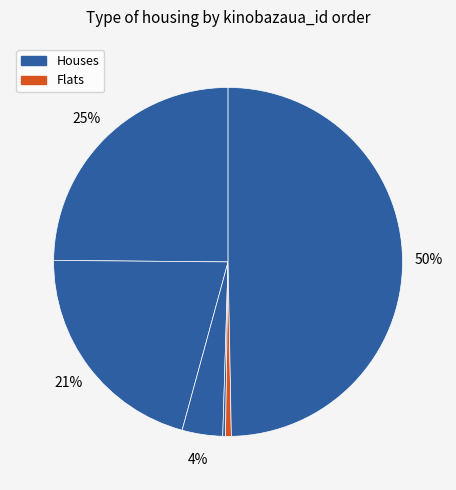

To the nearest percent, what is the difference between the largest and smallest slice percentages?

49%